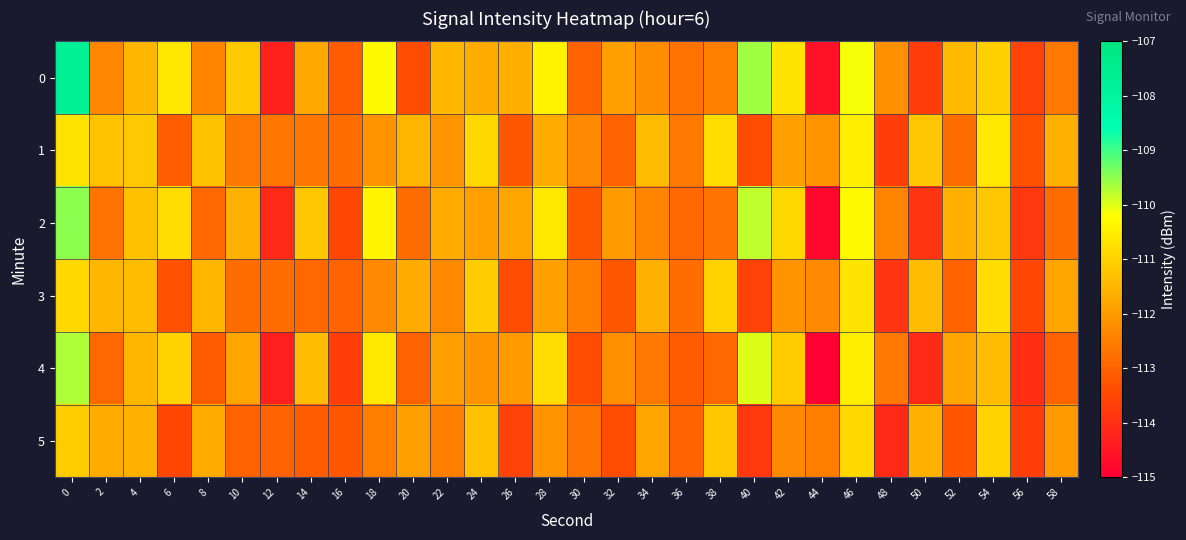

Reading left to right, transcribe all the data shown in this chart.

0: 0=-107.7	2=-112.4	4=-111.5	6=-110.6	8=-112.4	10=-111.2	12=-114.3	14=-111.8	16=-113.1	18=-110.3	20=-113.4	22=-111.5	24=-111.7	26=-111.6	28=-110.4	30=-113.0	32=-111.9	34=-112.2	36=-112.7	38=-112.5	40=-109.6	42=-110.7	44=-114.6	46=-110.1	48=-112.2	50=-113.7	52=-111.4	54=-111.0	56=-113.6	58=-112.6
1: 0=-110.7	2=-111.3	4=-111.2	6=-113.1	8=-111.3	10=-112.6	12=-112.6	14=-112.7	16=-112.8	18=-112.1	20=-111.5	22=-112.1	24=-110.9	26=-113.2	28=-111.7	30=-112.3	32=-113.0	34=-111.4	36=-112.6	38=-110.8	40=-113.4	42=-111.9	44=-112.1	46=-110.5	48=-113.7	50=-111.2	52=-112.8	54=-110.6	56=-113.3	58=-111.6
2: 0=-109.5	2=-112.7	4=-111.3	6=-110.8	8=-112.9	10=-111.6	12=-114.1	14=-111.2	16=-113.5	18=-110.4	20=-112.8	22=-111.7	24=-111.9	26=-111.8	28=-110.6	30=-113.2	32=-112.0	34=-112.4	36=-112.9	38=-112.7	40=-109.8	42=-110.9	44=-114.8	46=-110.3	48=-112.4	50=-113.9	52=-111.6	54=-111.2	56=-113.8	58=-112.8
3: 0=-110.9	2=-111.5	4=-111.4	6=-113.3	8=-111.5	10=-112.8	12=-112.8	14=-112.9	16=-113.0	18=-112.3	20=-111.7	22=-112.3	24=-111.1	26=-113.4	28=-111.9	30=-112.5	32=-113.2	34=-111.6	36=-112.8	38=-111.0	40=-113.6	42=-112.1	44=-112.3	46=-110.7	48=-113.9	50=-111.4	52=-113.0	54=-110.8	56=-113.5	58=-111.8
4: 0=-109.7	2=-112.9	4=-111.5	6=-111.0	8=-113.1	10=-111.8	12=-114.3	14=-111.4	16=-113.7	18=-110.6	20=-113.0	22=-111.9	24=-112.1	26=-112.0	28=-110.8	30=-113.4	32=-112.2	34=-112.6	36=-113.1	38=-112.9	40=-110.0	42=-111.1	44=-115.0	46=-110.5	48=-112.6	50=-114.1	52=-111.8	54=-111.4	56=-114.0	58=-113.0
5: 0=-111.1	2=-111.7	4=-111.6	6=-113.5	8=-111.7	10=-113.0	12=-113.0	14=-113.1	16=-113.2	18=-112.5	20=-111.9	22=-112.5	24=-111.3	26=-113.6	28=-112.1	30=-112.7	32=-113.4	34=-111.8	36=-113.0	38=-111.2	40=-113.8	42=-112.3	44=-112.5	46=-110.9	48=-114.1	50=-111.6	52=-113.2	54=-111.0	56=-113.7	58=-112.0